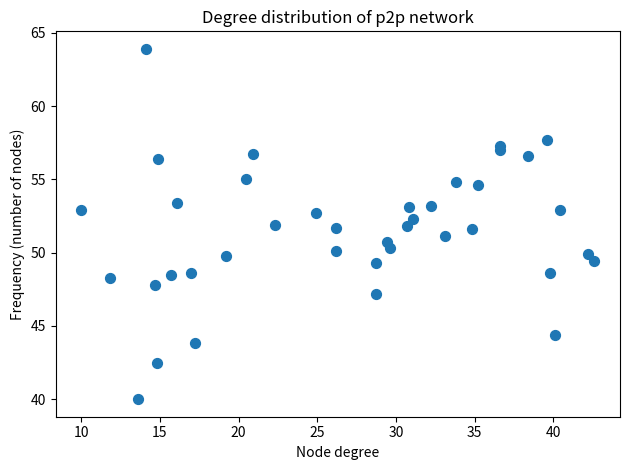

What is the range of X values (max minus min)?

32.6